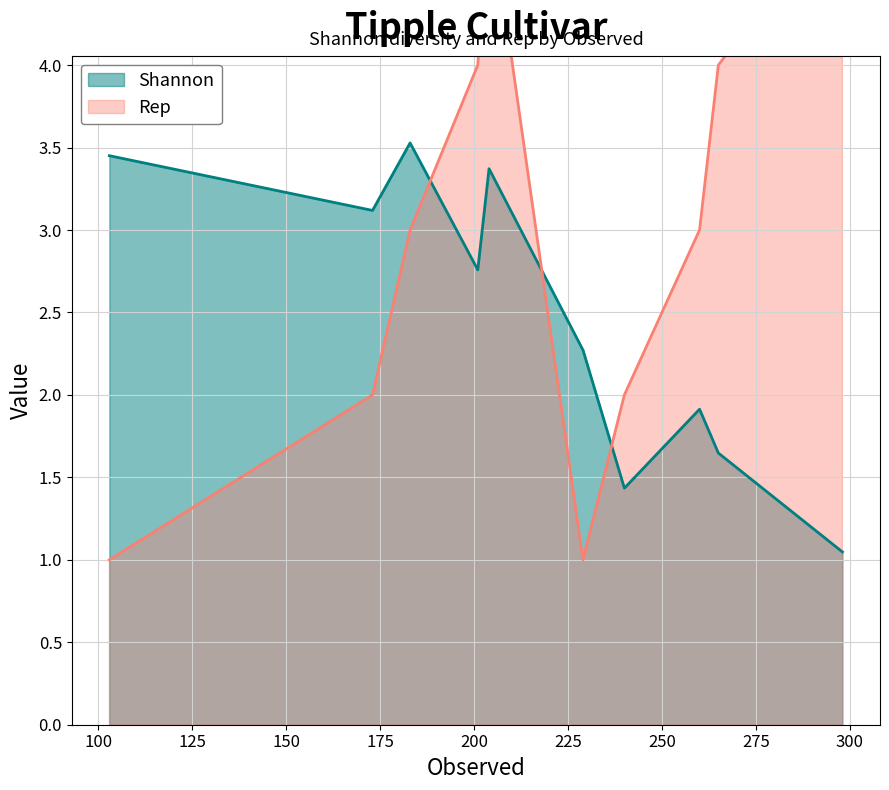

How many times do Rep and Shannon cross each other?

3